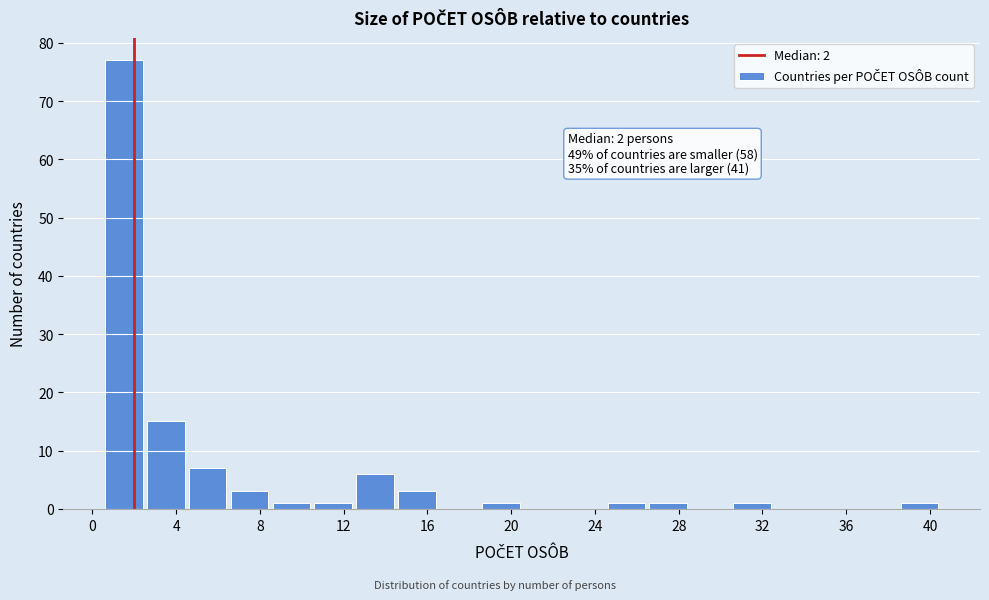

Which range on the x-axis has the tallest bar?

0.5 to 2.5